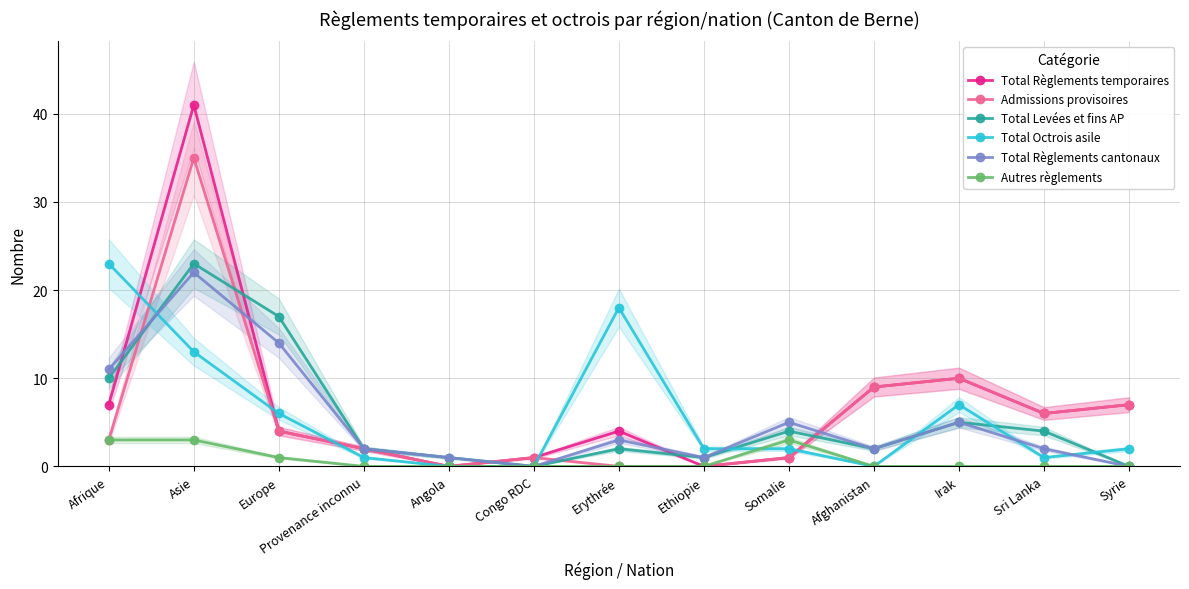

True or false: Total Règlements cantonaux and Autres règlements intersect in this chart.

False